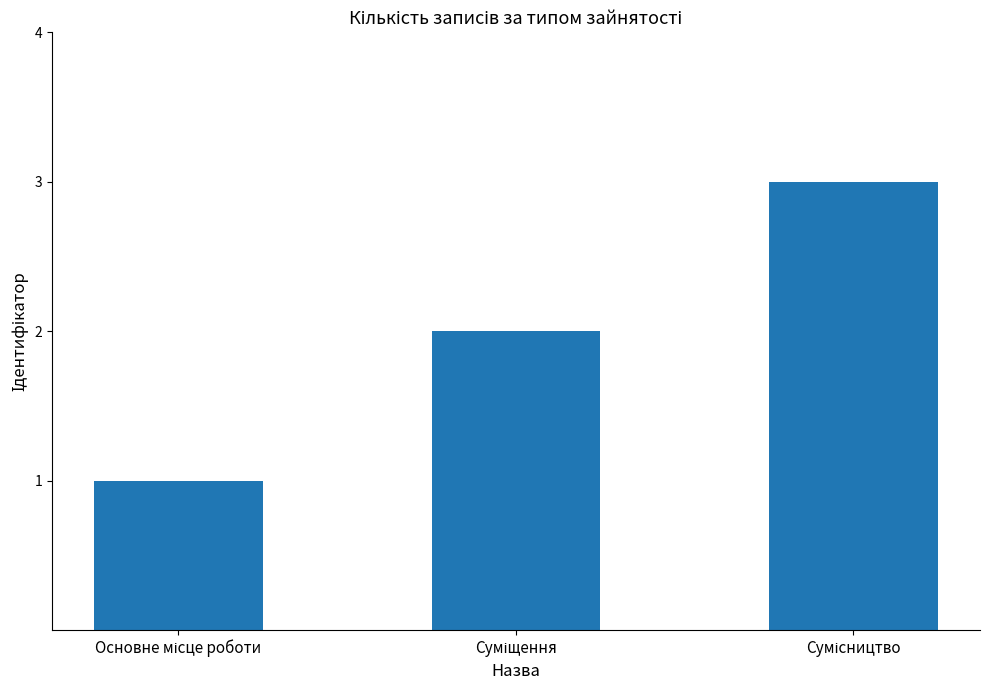

How many bars are there in total?

3